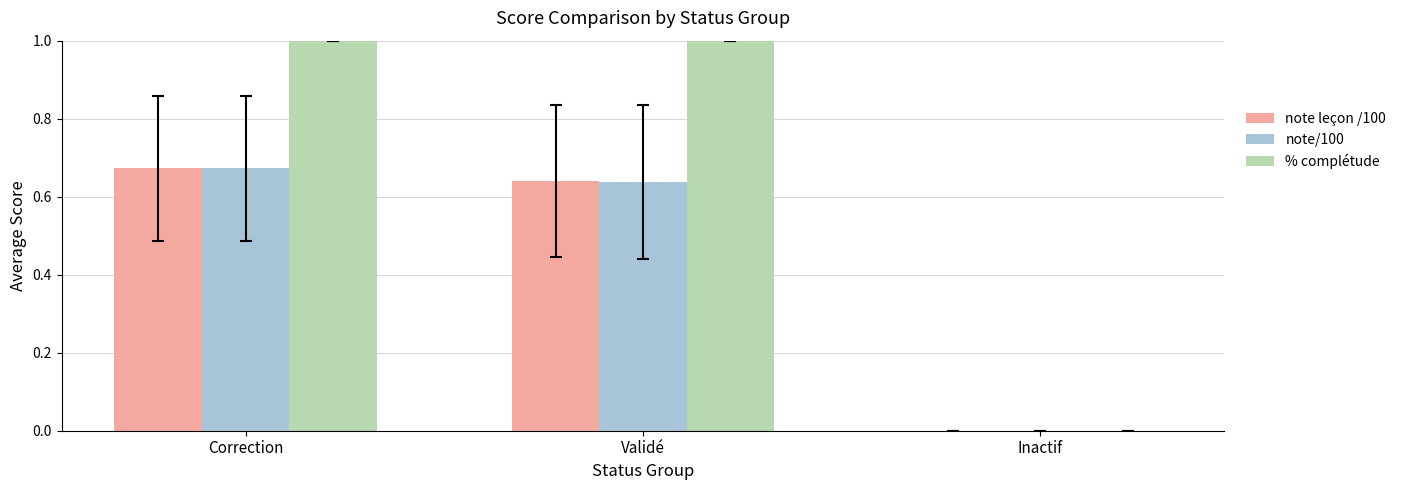

At which category is the sum across all series the highest?

Correction